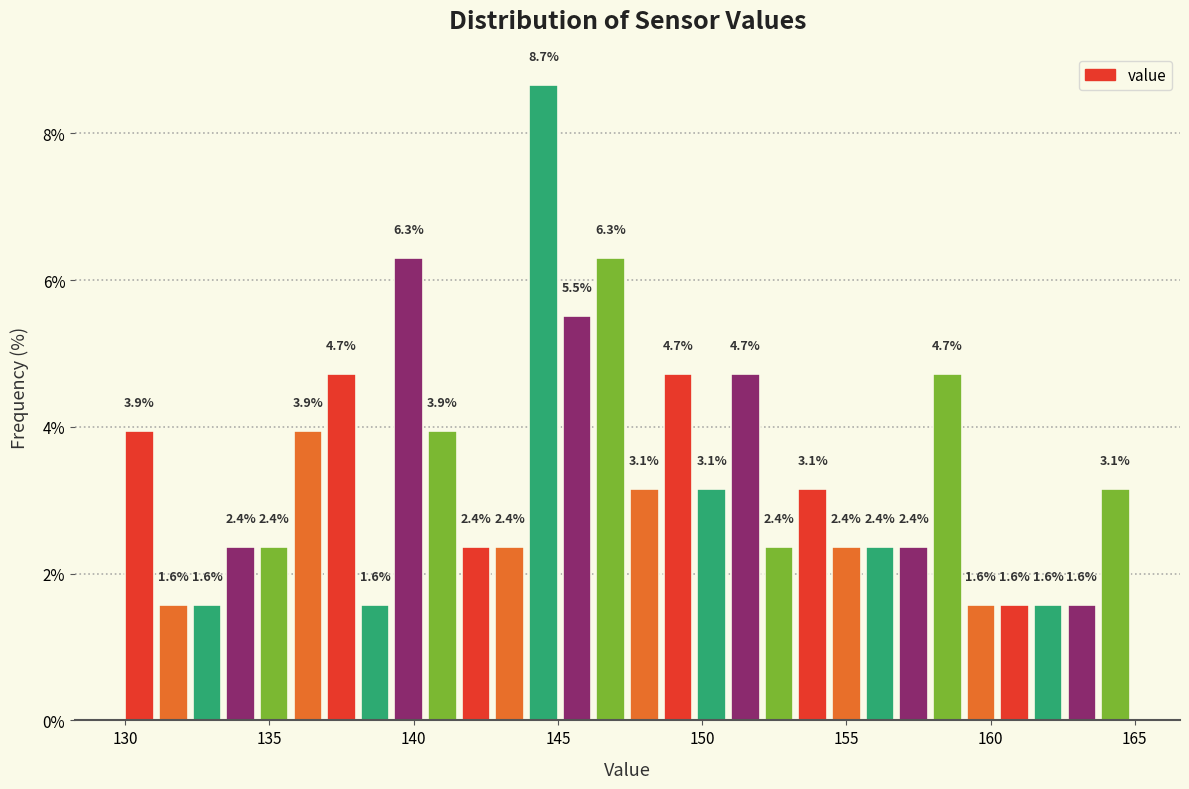

Read against the x-axis, roughly where is the centre of the tallest bar?

144.5